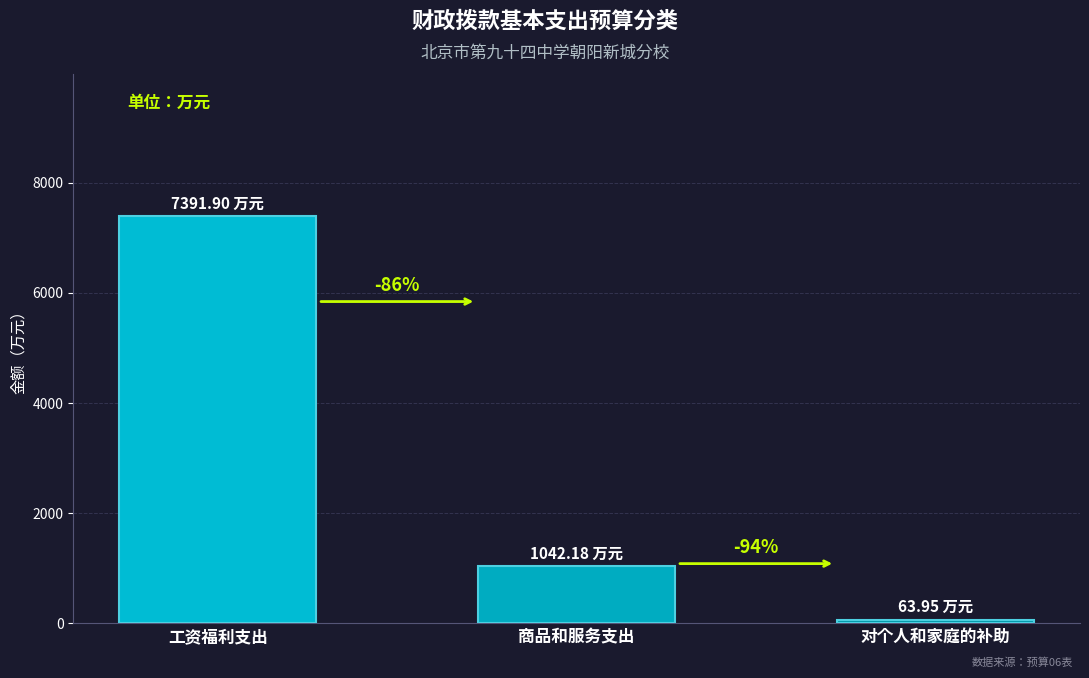

What is the label of the 1st bar from the left?

工资福利支出